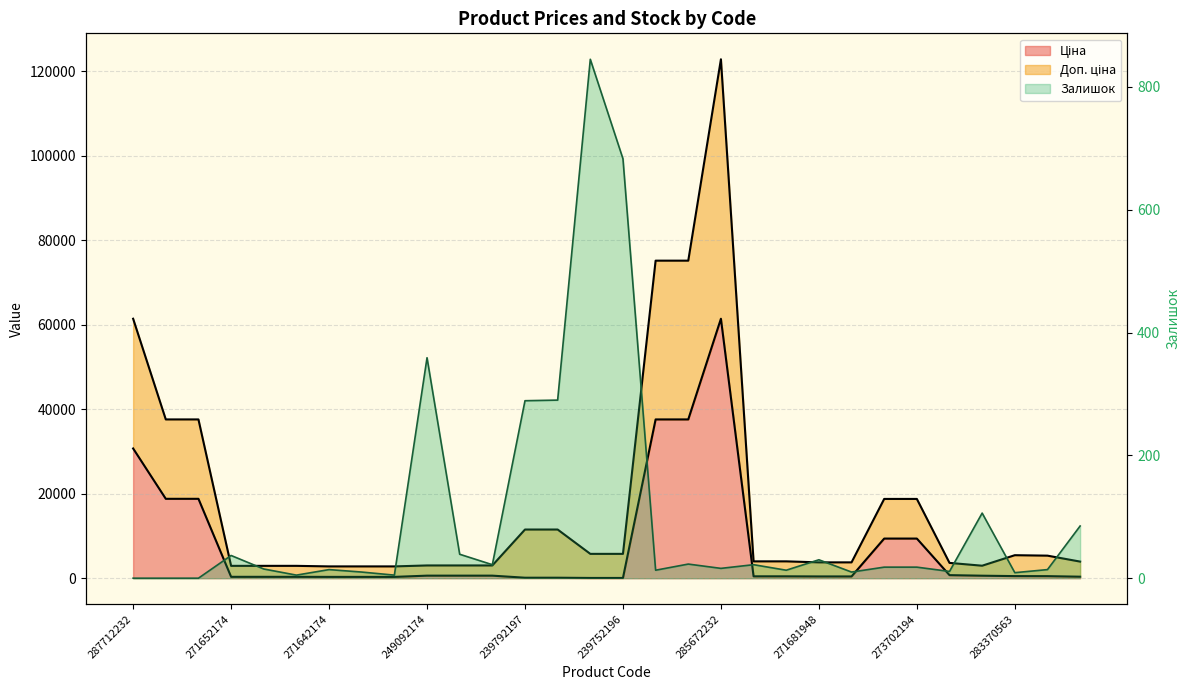

What is the spread (max minus min) of values at 271642174?

2778.7